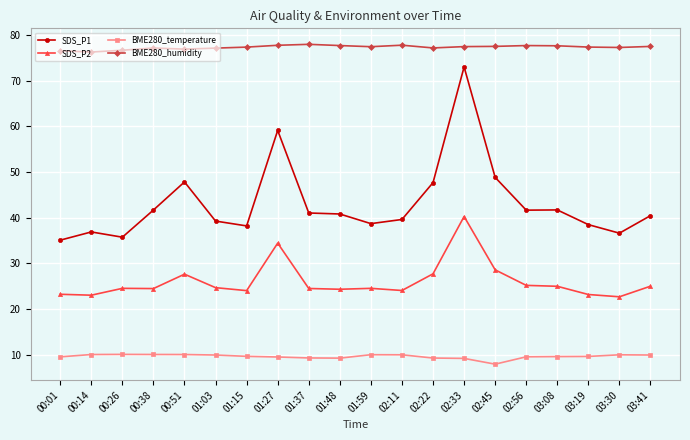

True or false: BME280_temperature has a value of 14.5 at 01:48.

False